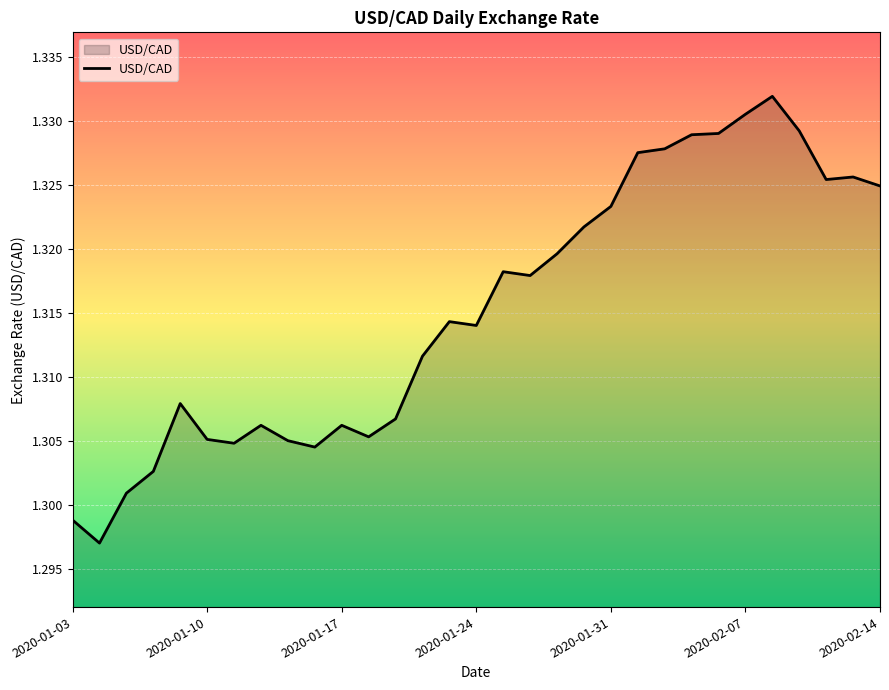

Does the chart display data point markers on the line(s)?

No